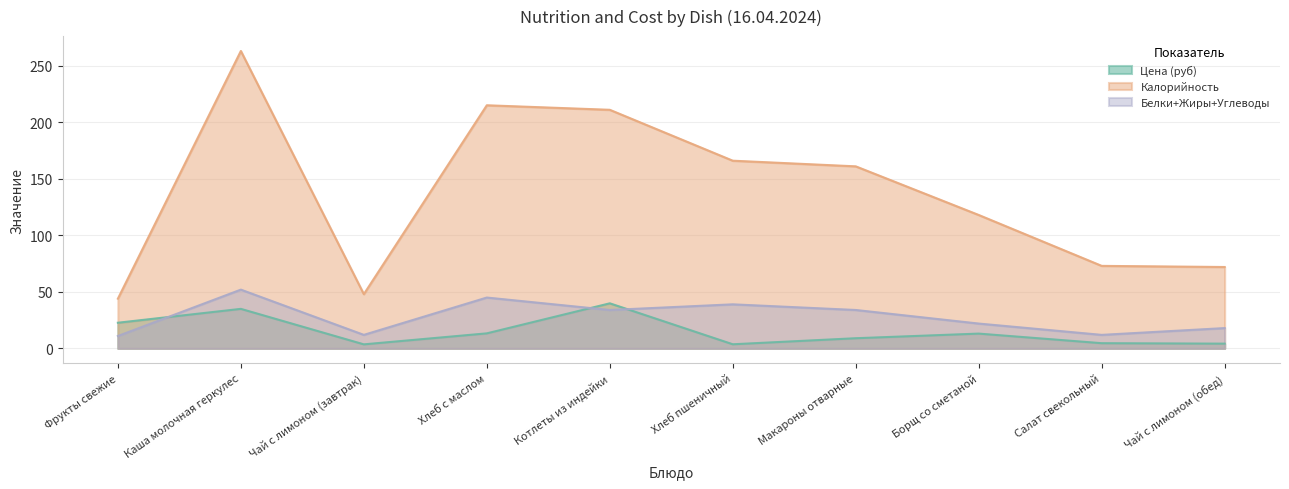

Which category has the lowest value in the Цена (руб) series?

Чай с лимоном (завтрак)